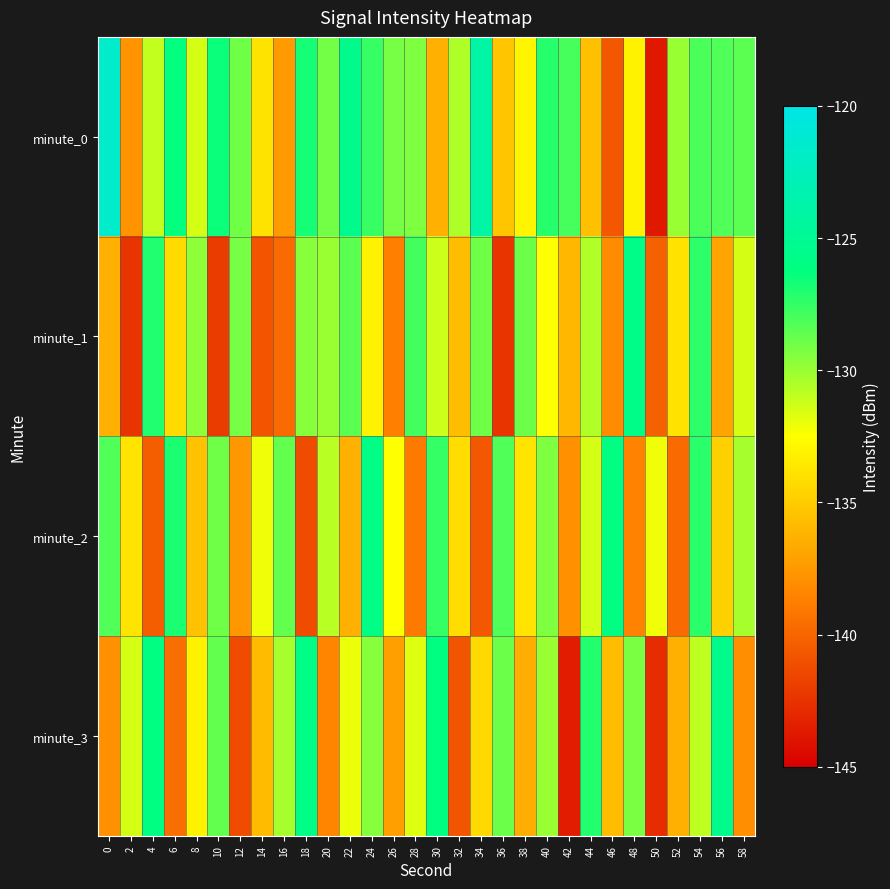

How many distinct data groups are displayed?

4